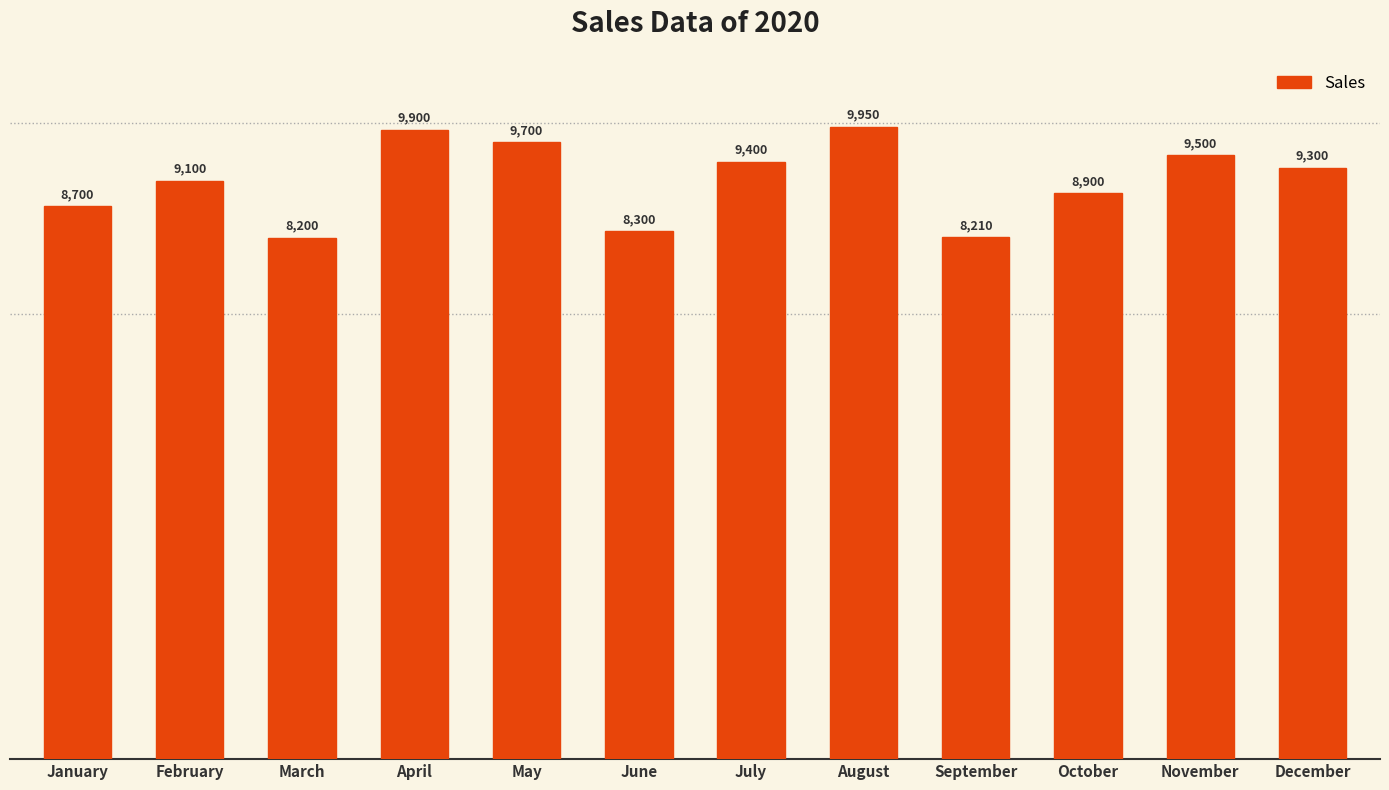

Reading left to right, what are all the values shown in this chart?

8700	9100	8200	9900	9700	8300	9400	9950	8210	8900	9500	9300